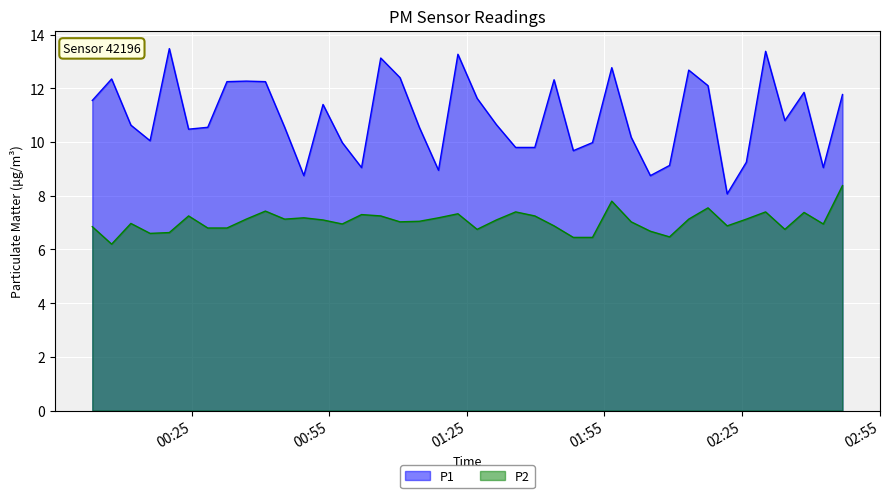

How many lines are shown in the chart?

2